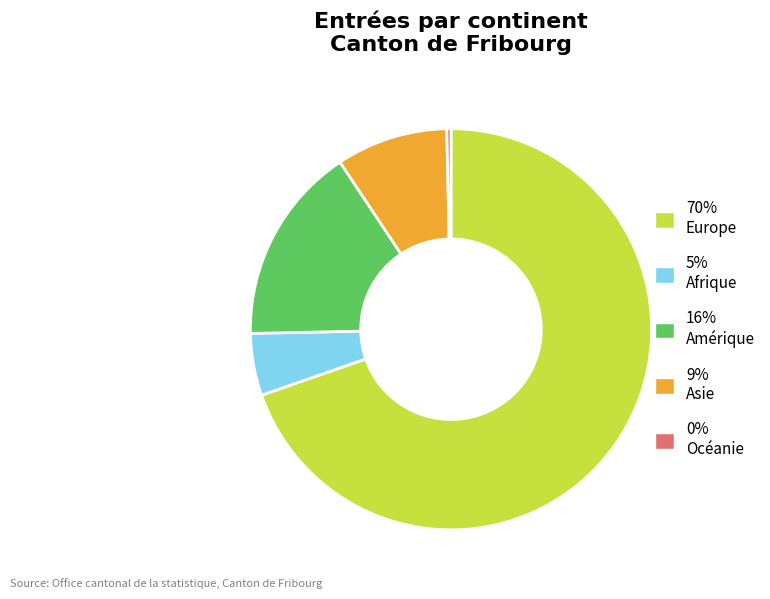

Which slice represents more than half of the pie?

70% Europe